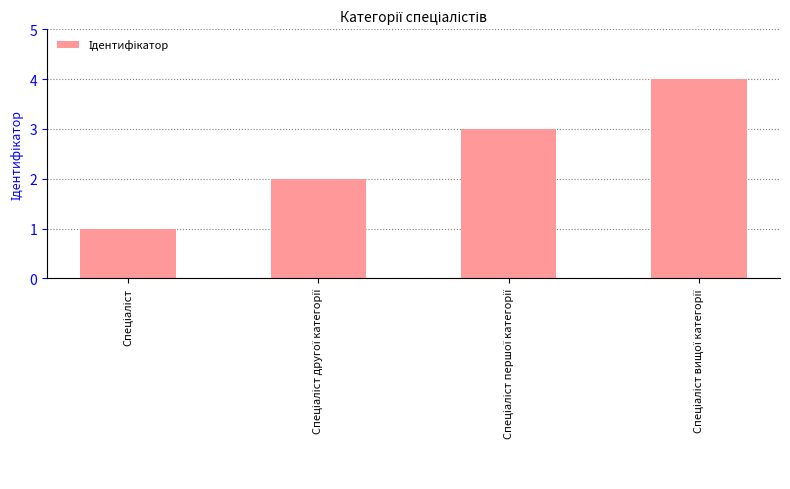

What is the sum of all values?

10